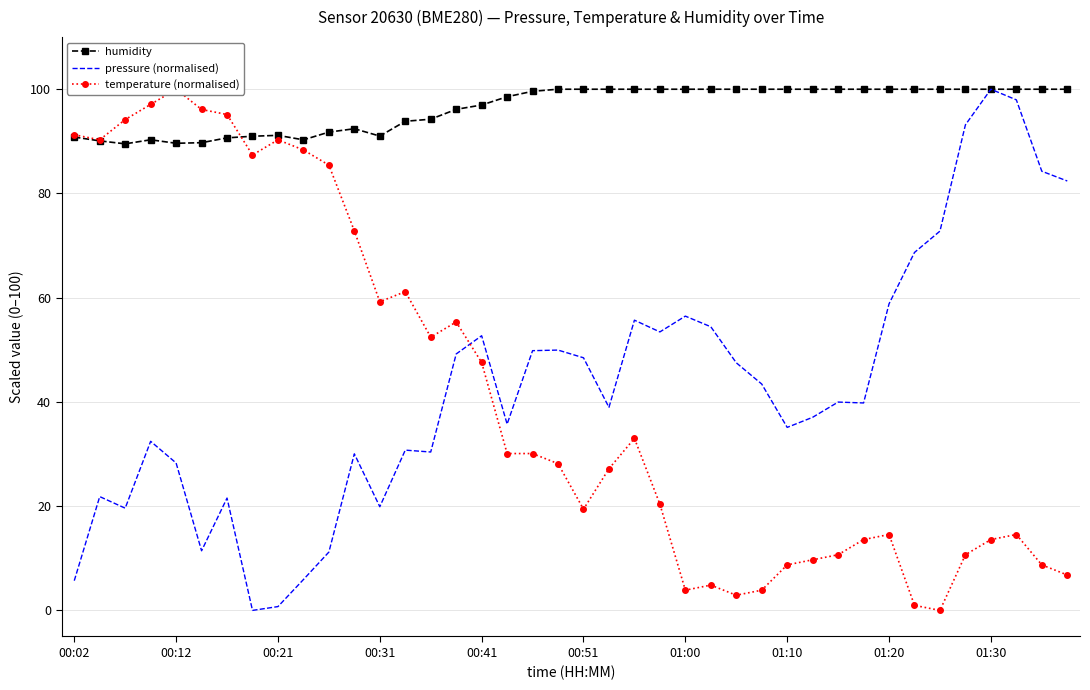

True or false: pressure (normalised) and temperature (normalised) intersect in this chart.

True